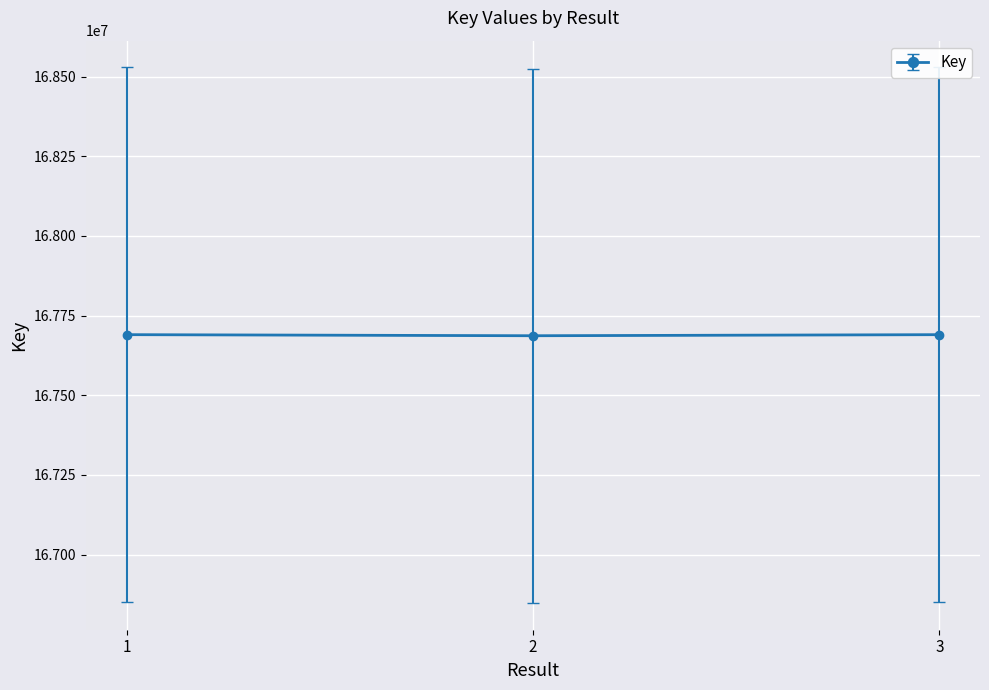

What is the difference between the values at 2 and 3?

3340